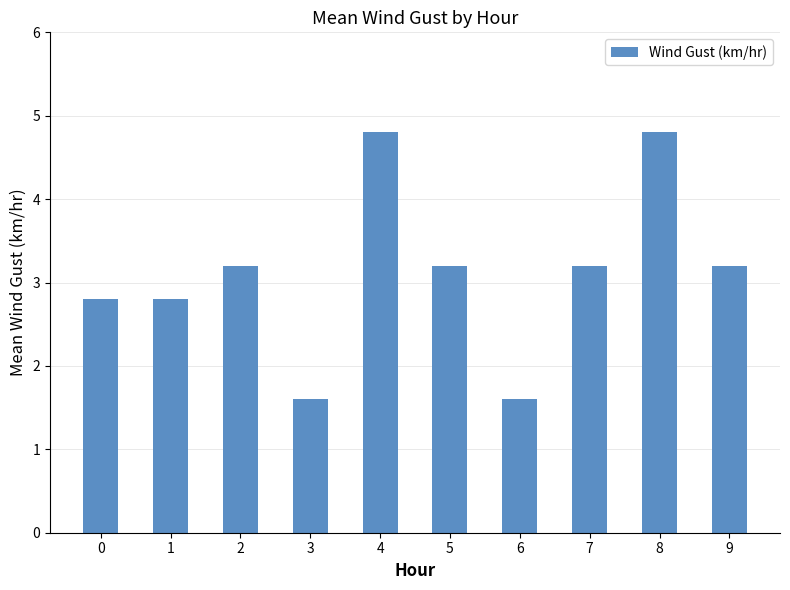

What is the difference between the values at 5 and 3?

1.6